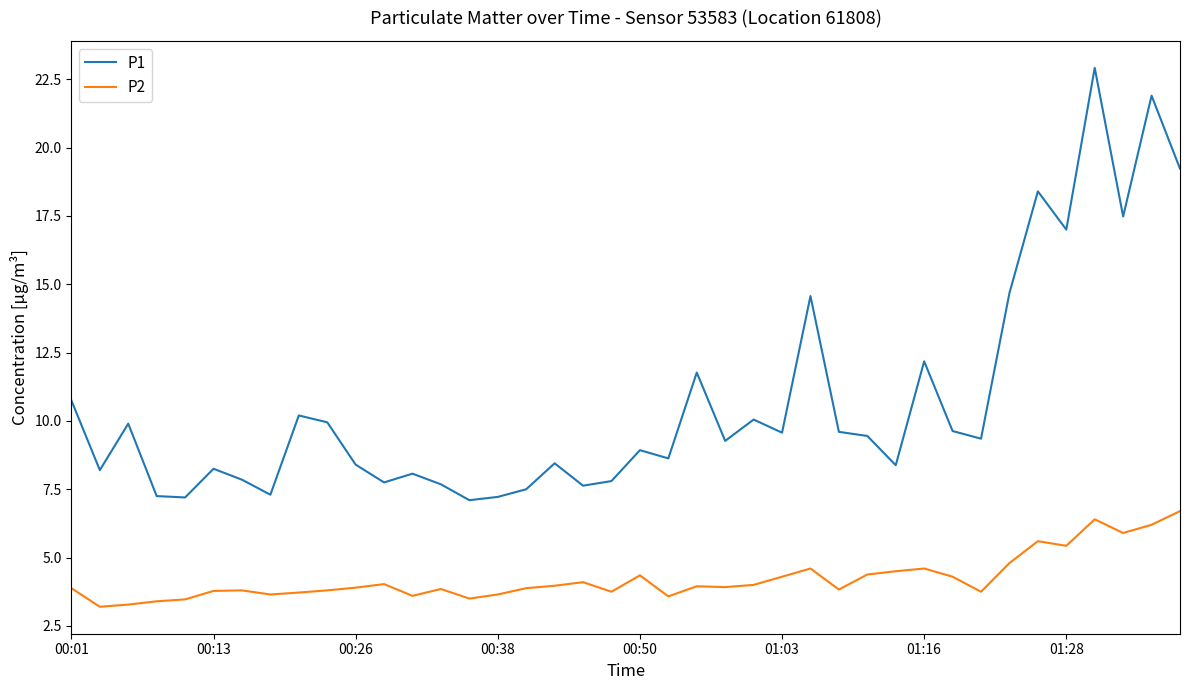

Which series has the widest spread of values?

P1